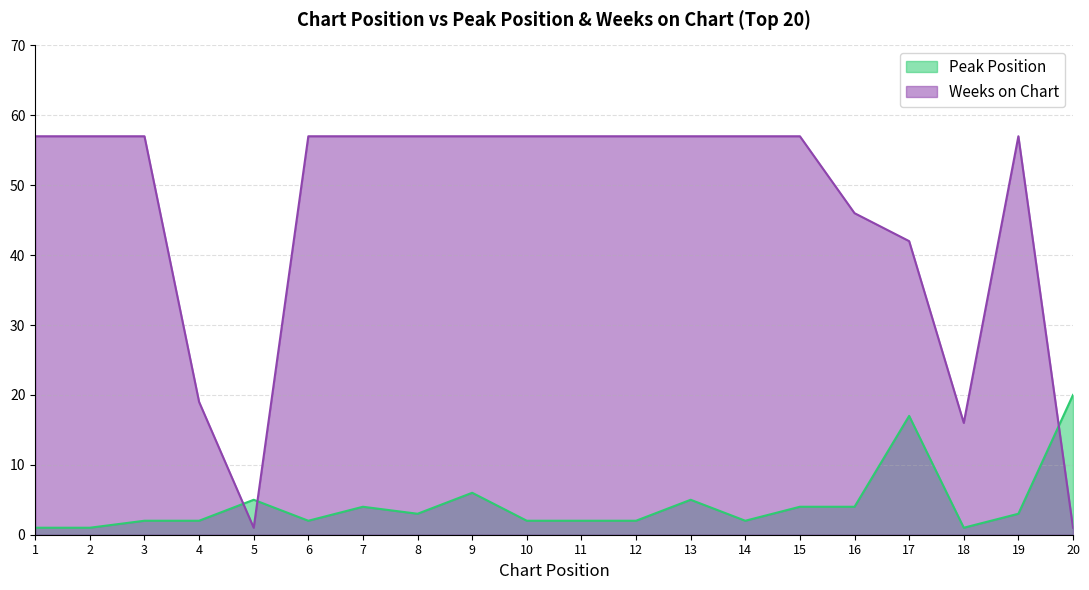

After their last crossing, which series has the higher values: Weeks on Chart or Peak Position?

Peak Position